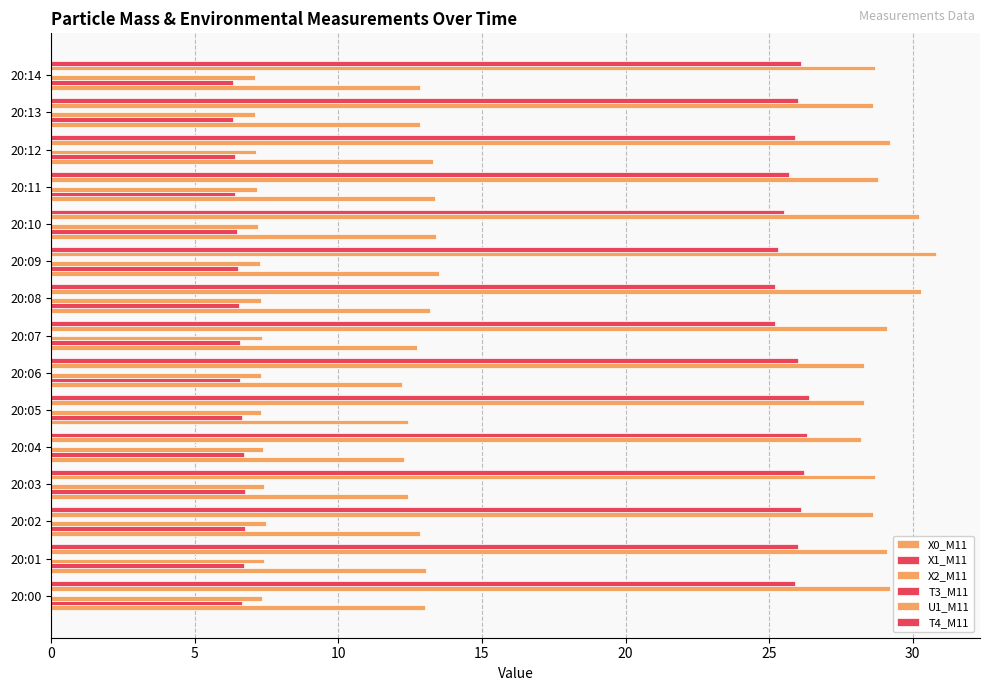

How many data points does each series have?

15